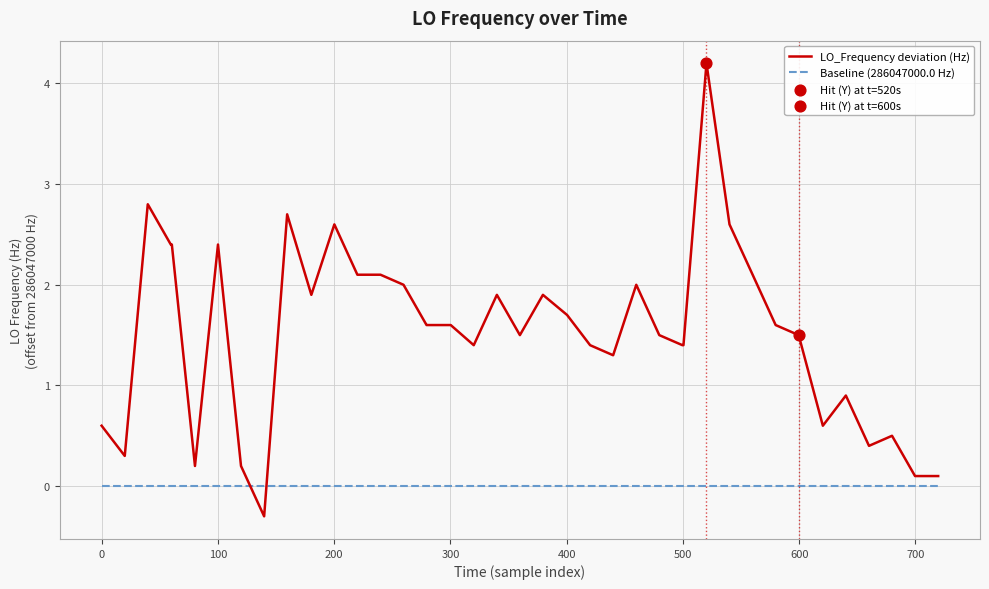

Which series has the largest total across all categories?

LO_Frequency deviation (Hz)